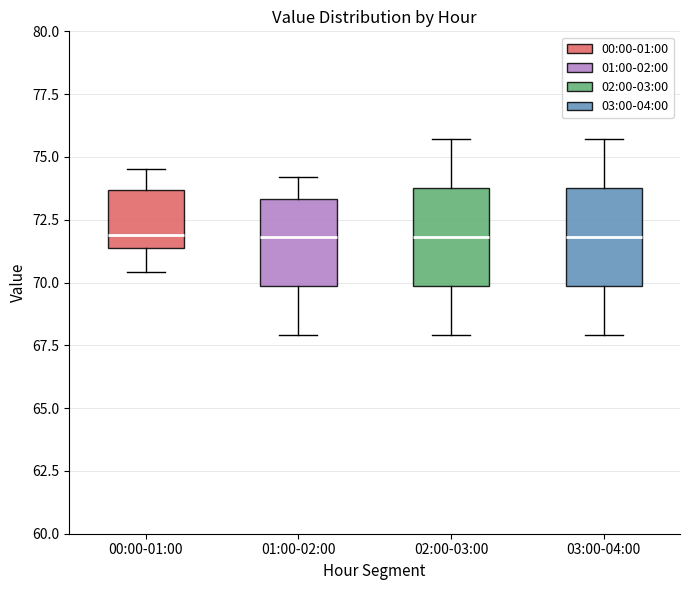

Where does the median line of the box for 00:00-01:00 sit on the y-axis? The values are not printed on the chart, so give them approximately, as read against the axis.

72.0